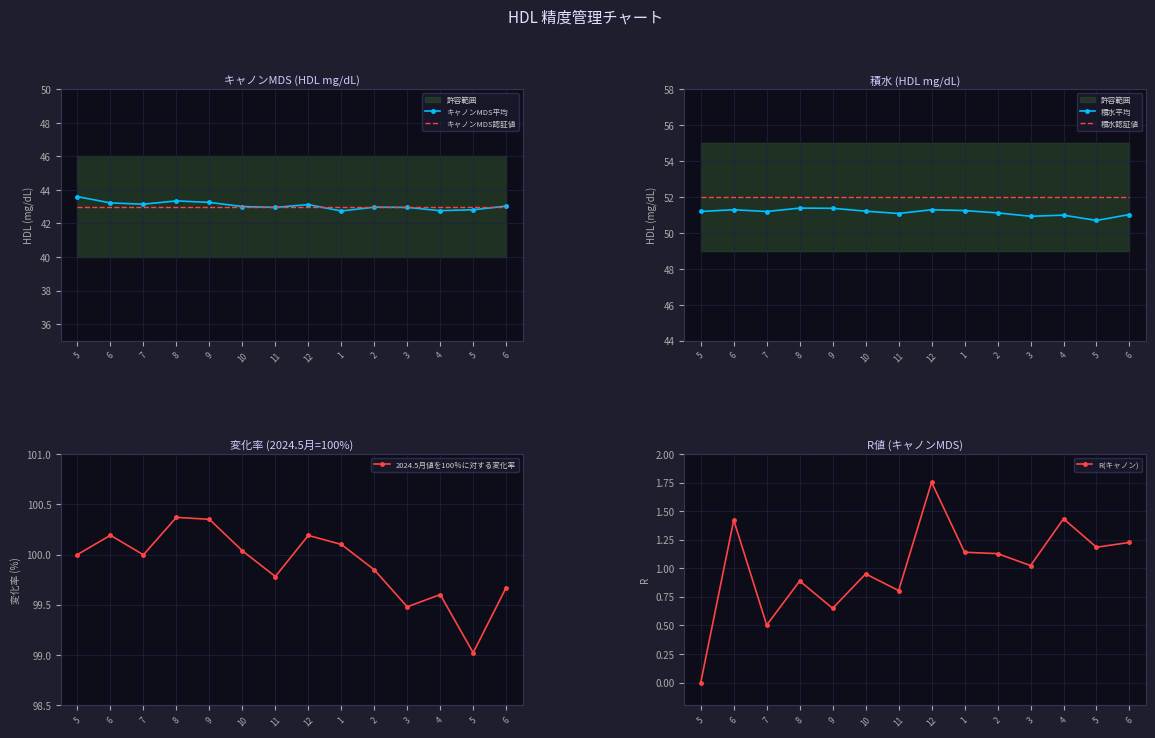

What is the total value across all series at 1?

290.2